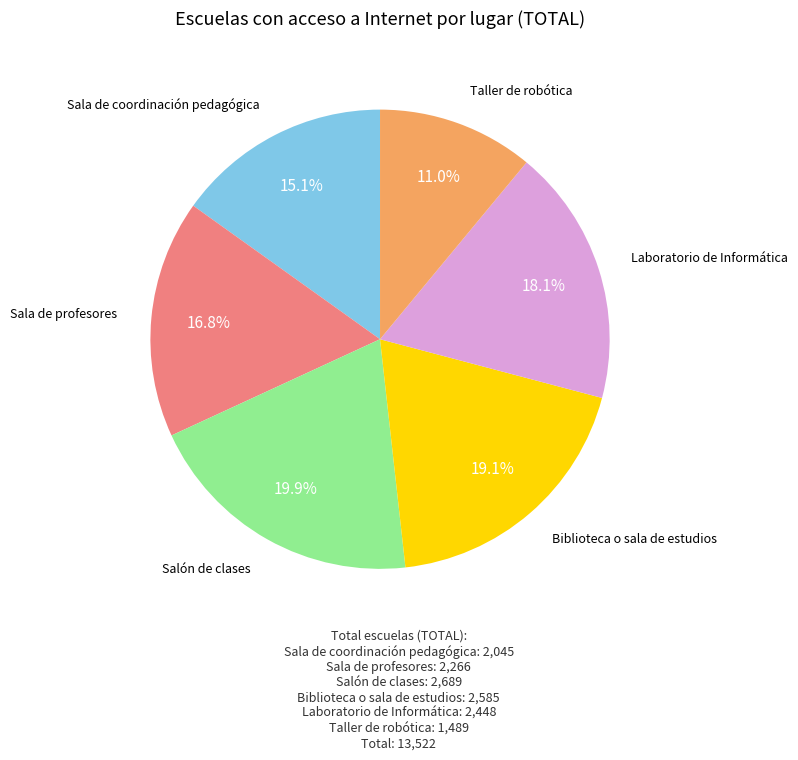

Does Laboratorio de Informática account for over 50% of the chart?

No